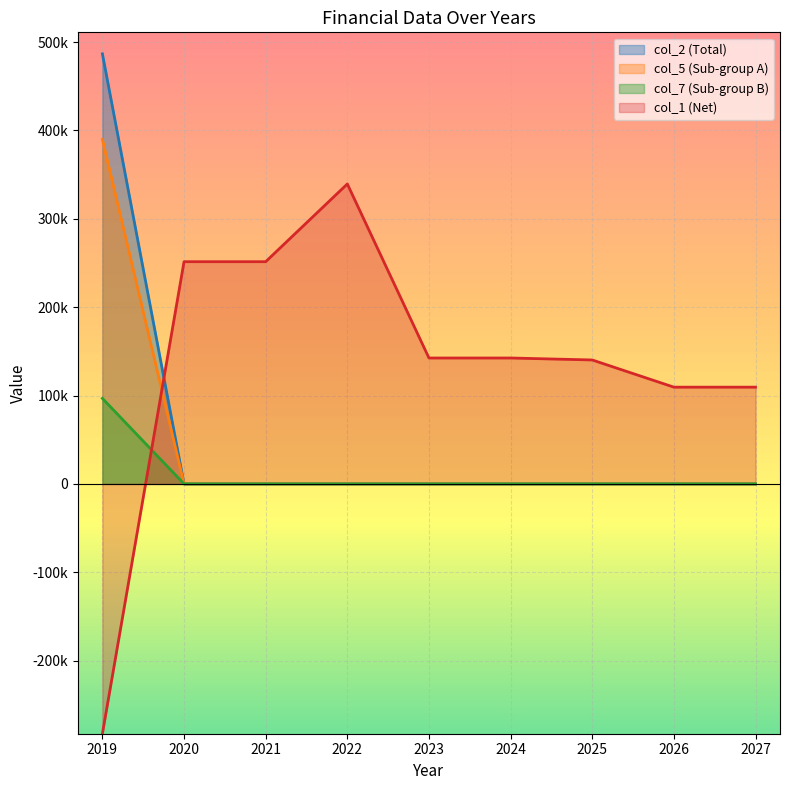

The col_2 series shows 0 at 2022. True or false?

True